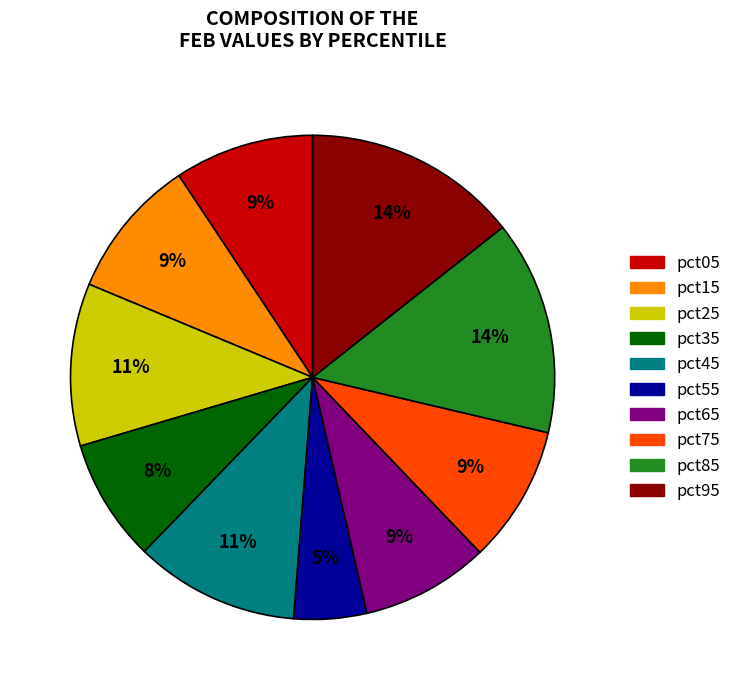

To the nearest percent, what percentage of the pie is pct75?

9%